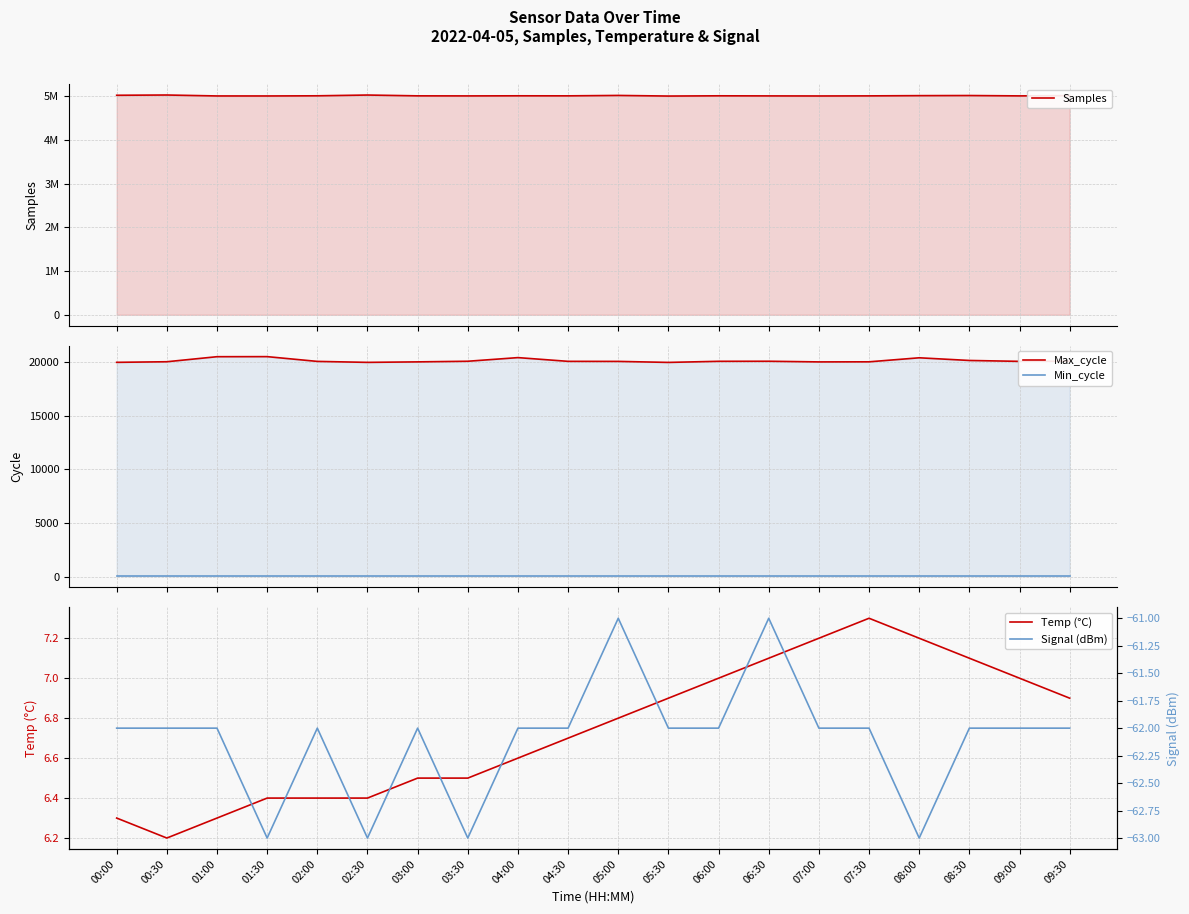

In Max_cycle, how many points are lower than both neighbors (excluding endpoints)?

4